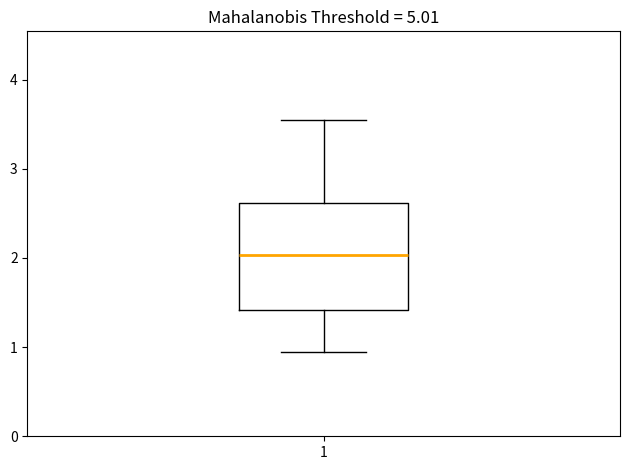

Where does the lower whisker of the box at x = 1 end on the y-axis? The values are not printed on the chart, so give them approximately, as read against the axis.

1.0